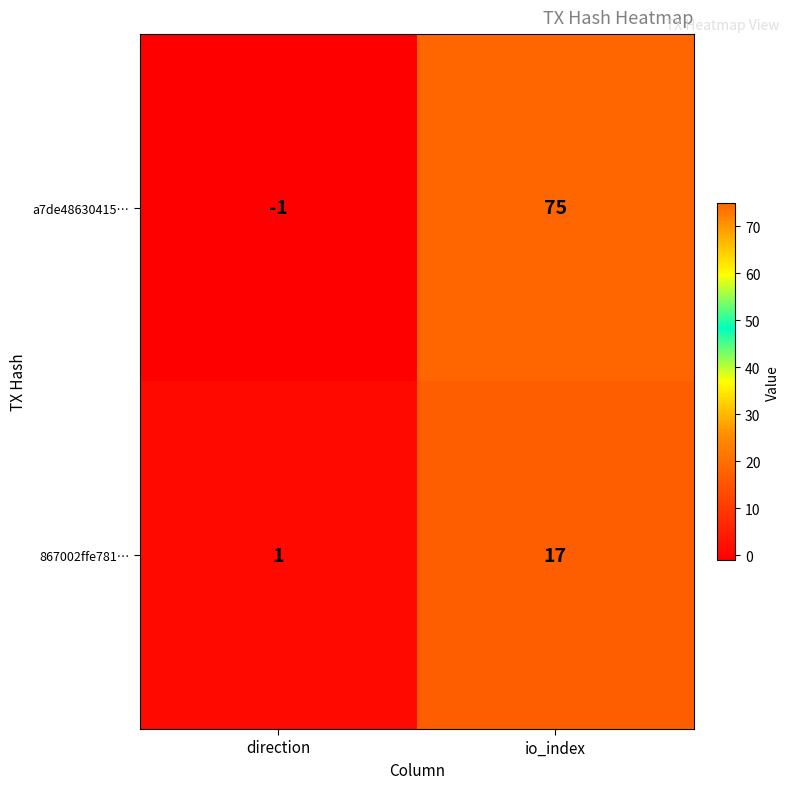

The value of 867002ffe781… at io_index is 6. True or false?

False